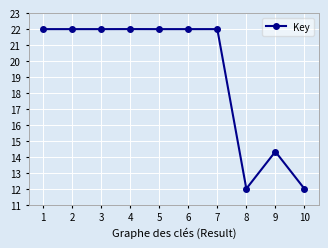

Approximately how many times larger is the value at 9 compared to 10?

1.2